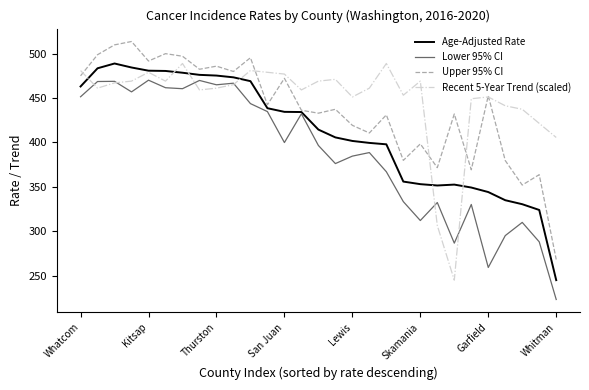

Rank the series by their average value, from lowest to highest.

Lower 95% CI, Age-Adjusted Rate, Upper 95% CI, Recent 5-Year Trend (scaled)